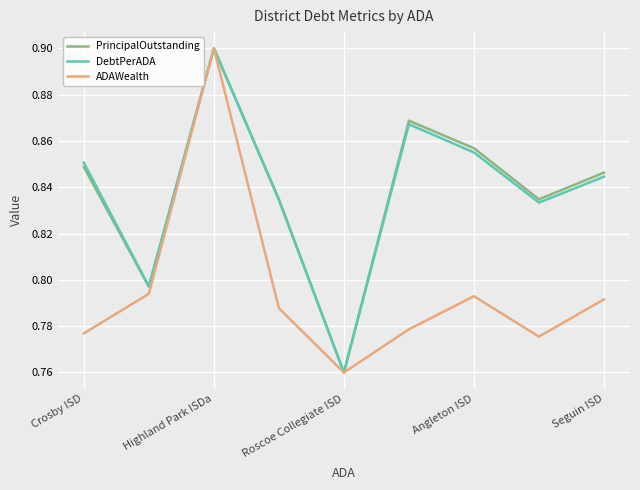

Which category has the highest value in the DebtPerADA series?

Highland Park ISDa